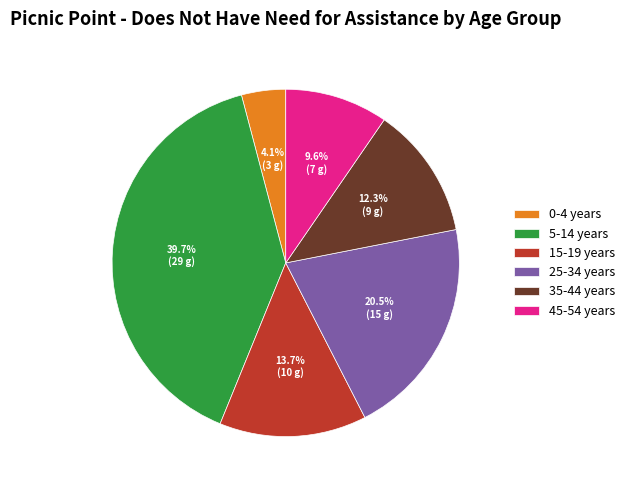

Approximately how many times larger is the value at 15-19 years compared to 25-34 years?

0.7